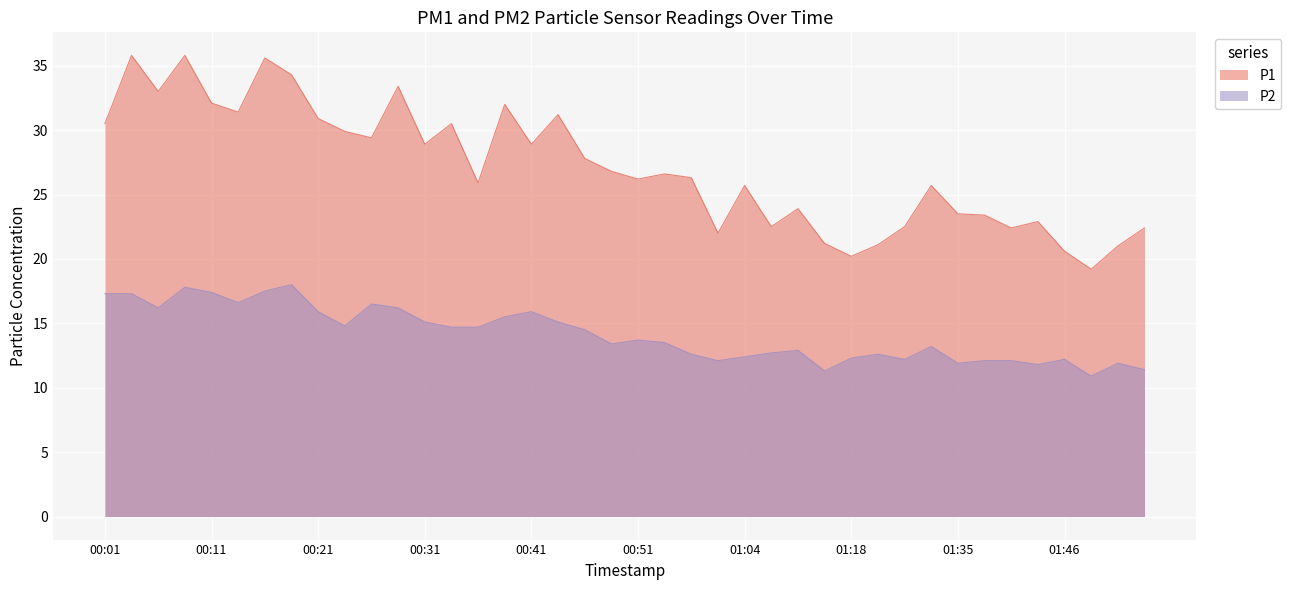

What is the label of the 28th point from the left?

01:16